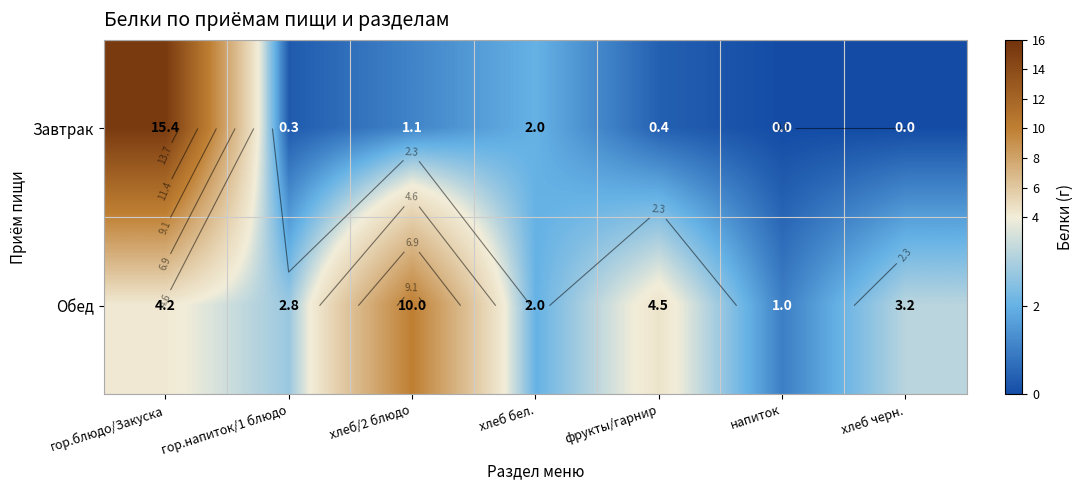

What is the sum of the Обед values at напиток and фрукты/гарнир?

5.5